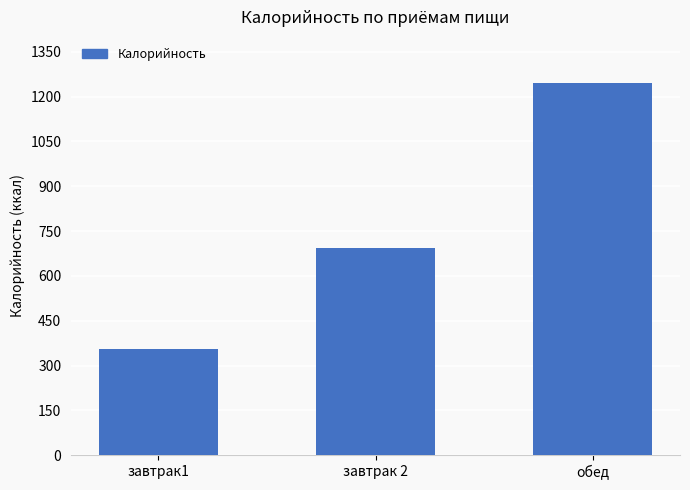

Does the chart contain stacked bars?

No